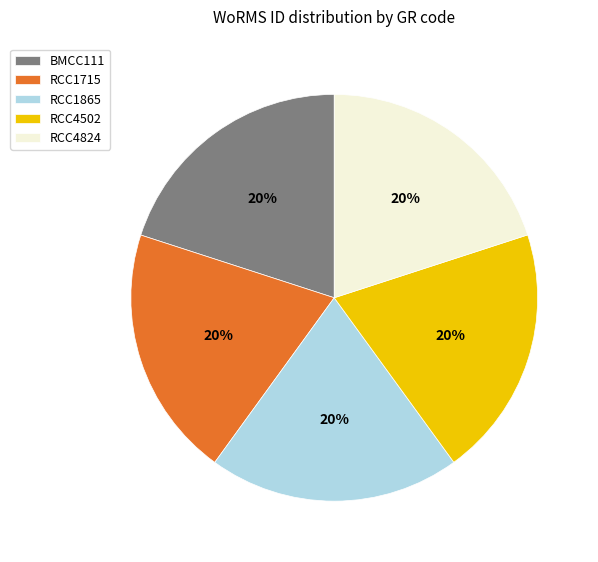

Is BMCC111 the majority of the pie?

No